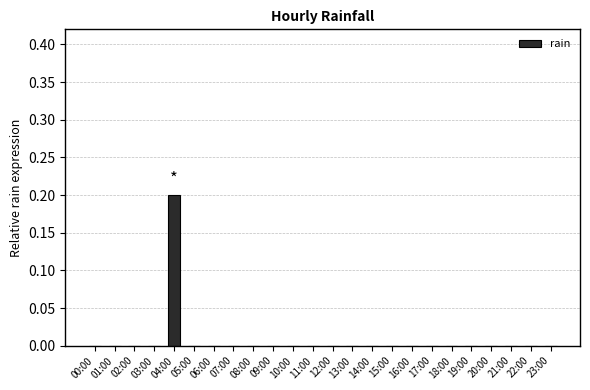

What is the difference between the values at 04:00 and 20:00?

0.2